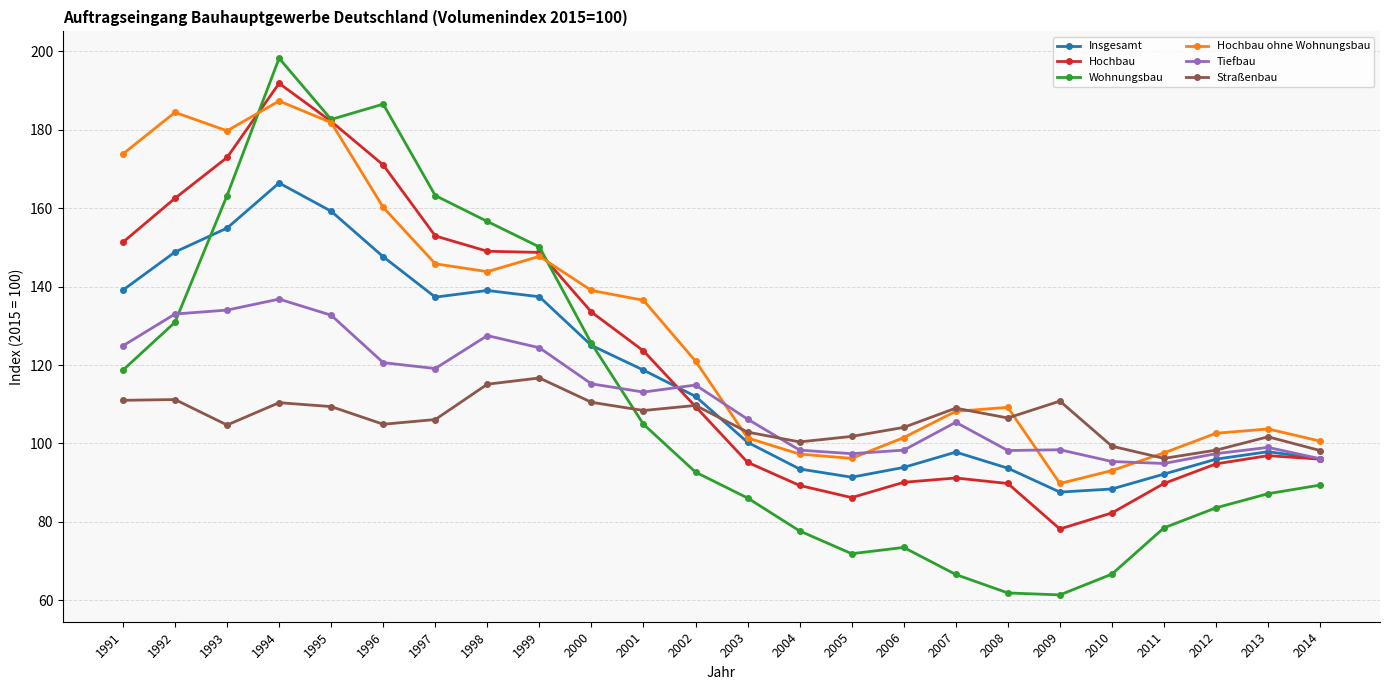

What is the highest value of the Hochbau ohne Wohnungsbau series?

187.3